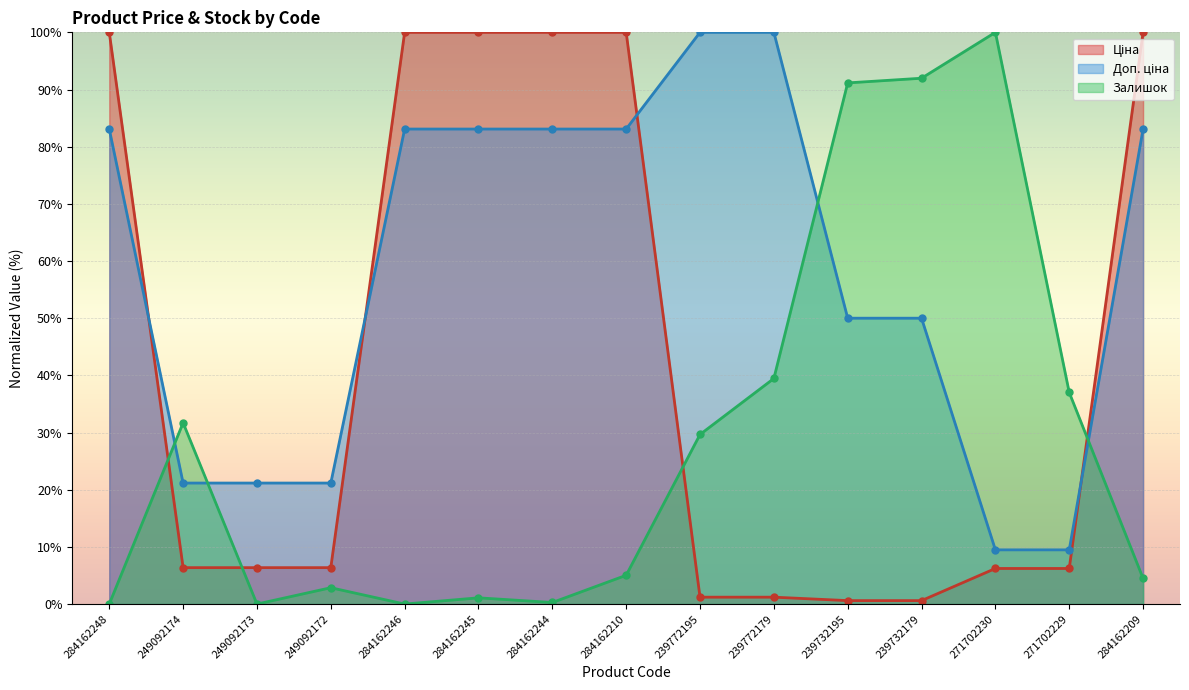

List the series in order of their peak value, highest first.

Ціна, Доп. ціна, Залишок